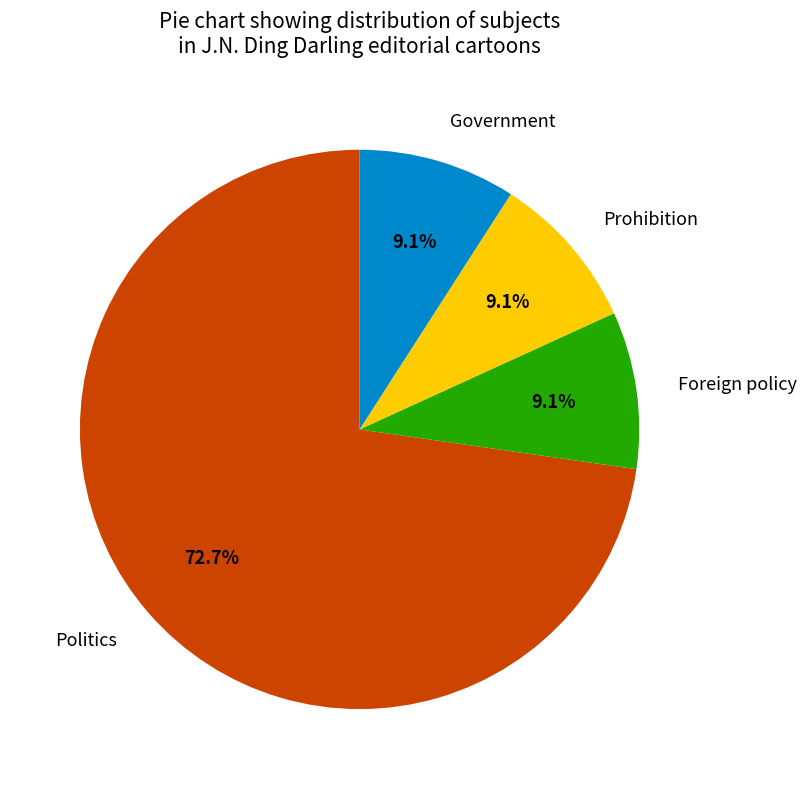

What portion of the pie excludes Foreign policy?

90.9%